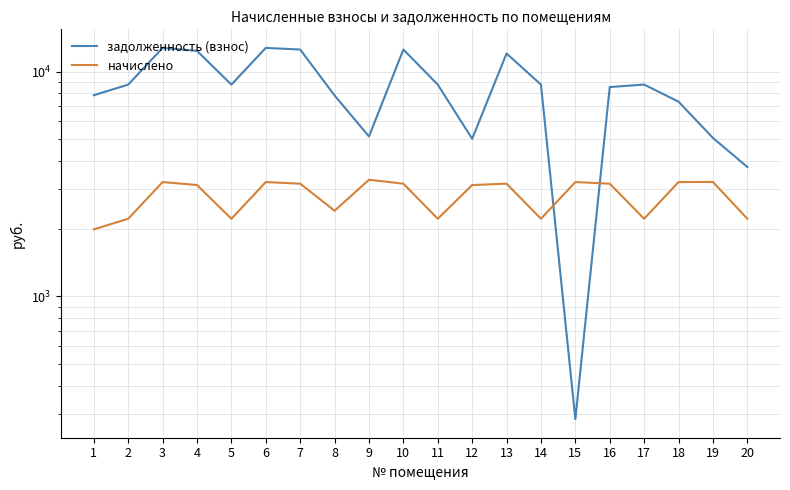

At which category does задолженность (взнос) reach its first local valley?

5